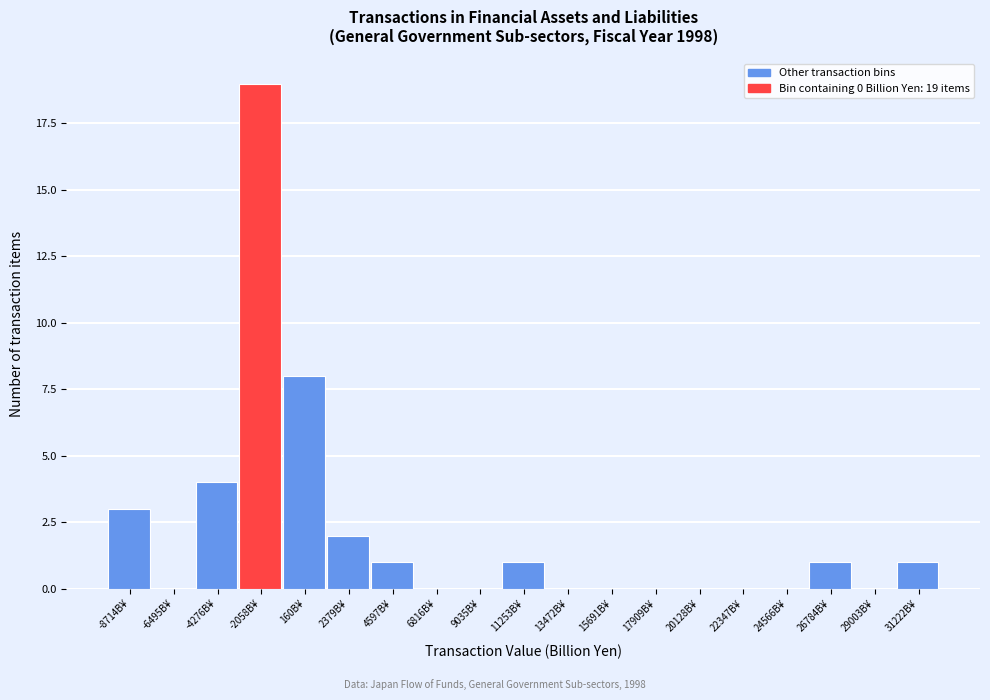

Reading left to right, what are all the values shown in this chart?

-8714B¥=3	-6495B¥=0	-4276B¥=4	-2058B¥=19	160B¥=8	2379B¥=2	4597B¥=1	6816B¥=0	9035B¥=0	11253B¥=1	13472B¥=0	15691B¥=0	17909B¥=0	20128B¥=0	22347B¥=0	24566B¥=0	26784B¥=1	29003B¥=0	31222B¥=1